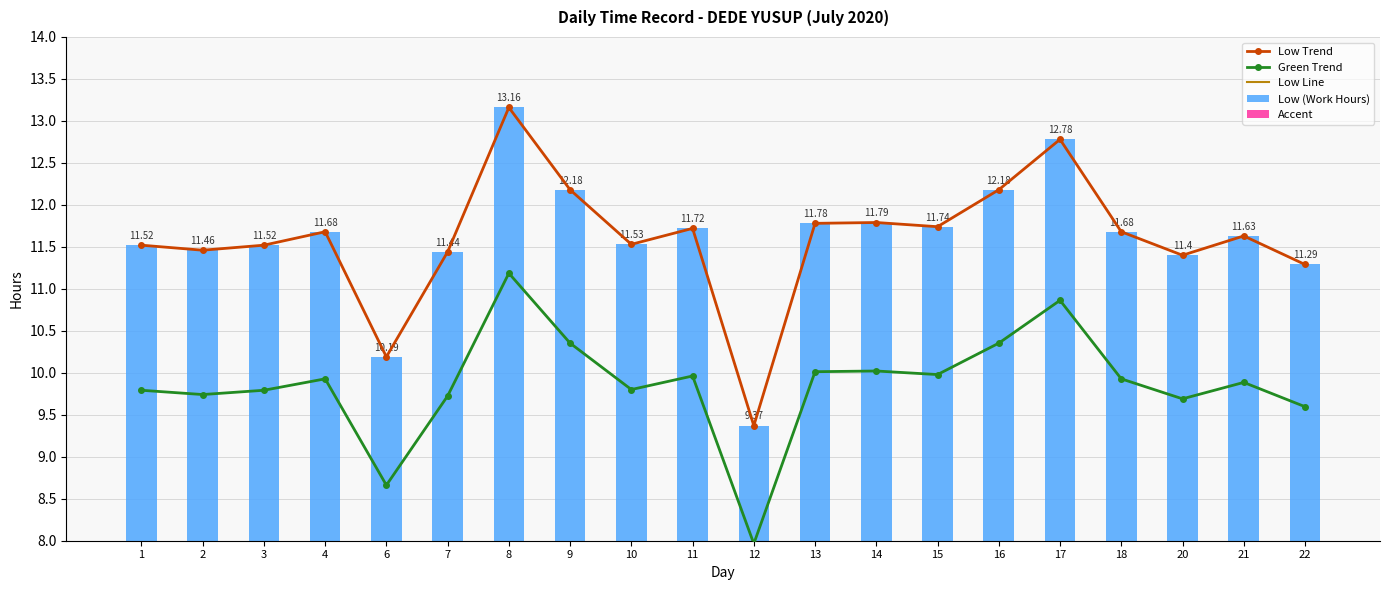

At which label does Low (Work Hours) reach its minimum?

12